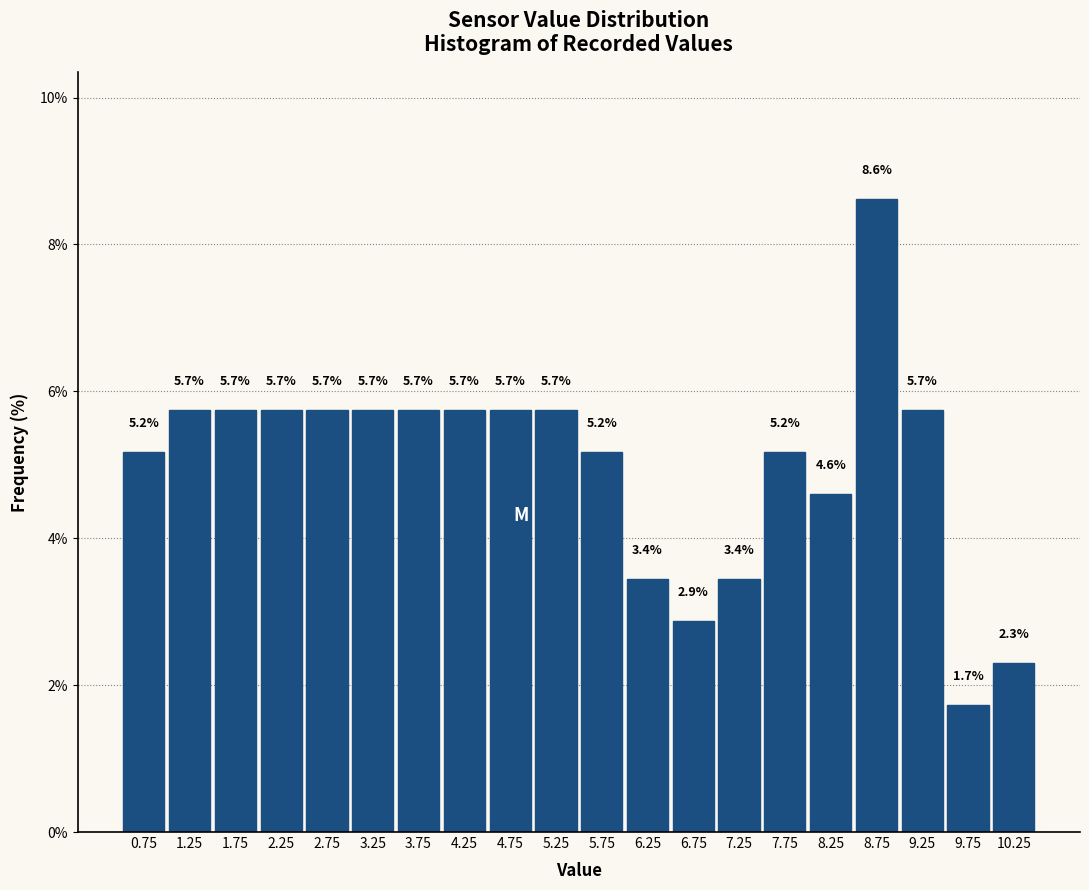

Reading left to right, transcribe all the data shown in this chart.

0.75=5.2	1.25=5.7	1.75=5.7	2.25=5.7	2.75=5.7	3.25=5.7	3.75=5.7	4.25=5.7	4.75=5.7	5.25=5.7	5.75=5.2	6.25=3.4	6.75=2.9	7.25=3.4	7.75=5.2	8.25=4.6	8.75=8.6	9.25=5.7	9.75=1.7	10.25=2.3